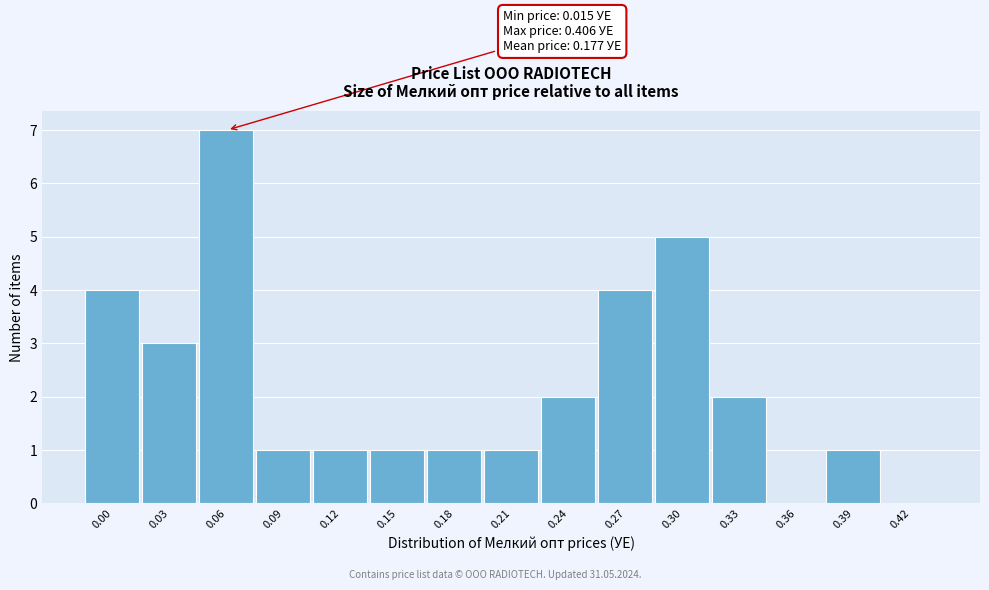

Reading right to left, transcribe all the data shown in this chart.

0.42=0	0.39=1	0.36=0	0.33=2	0.30=5	0.27=4	0.24=2	0.21=1	0.18=1	0.15=1	0.12=1	0.09=1	0.06=7	0.03=3	0.00=4